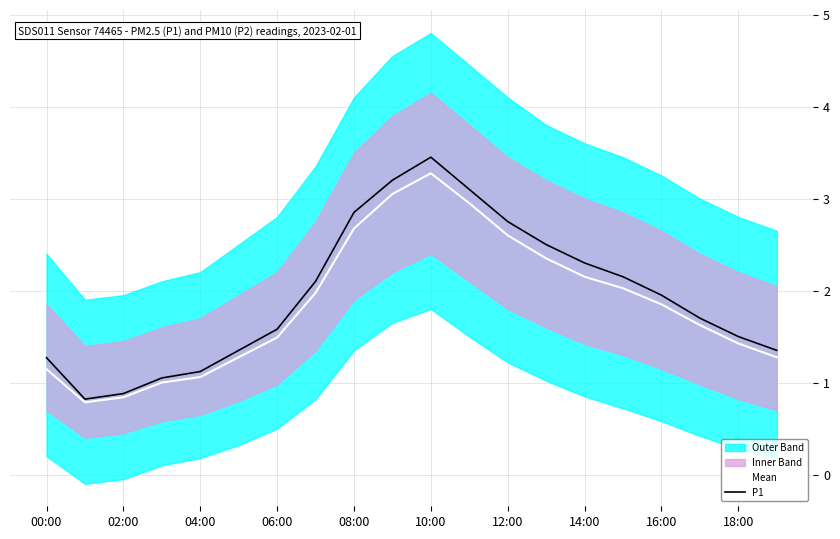

Is it true that P2 equals 3.9 at 18:00?

False